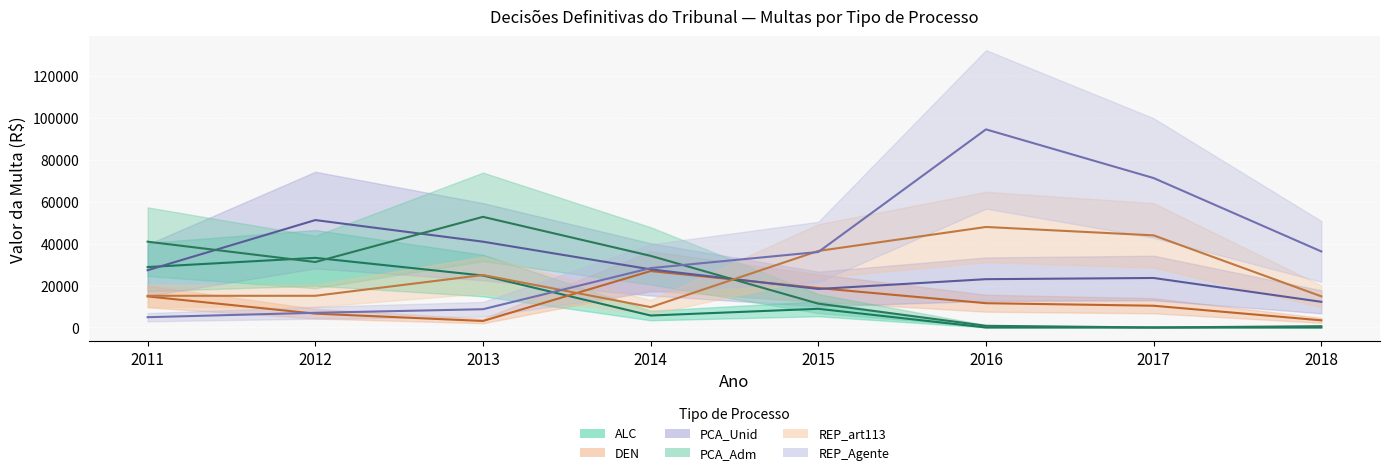

Which series has the widest spread of values?

REP_Agente (central)